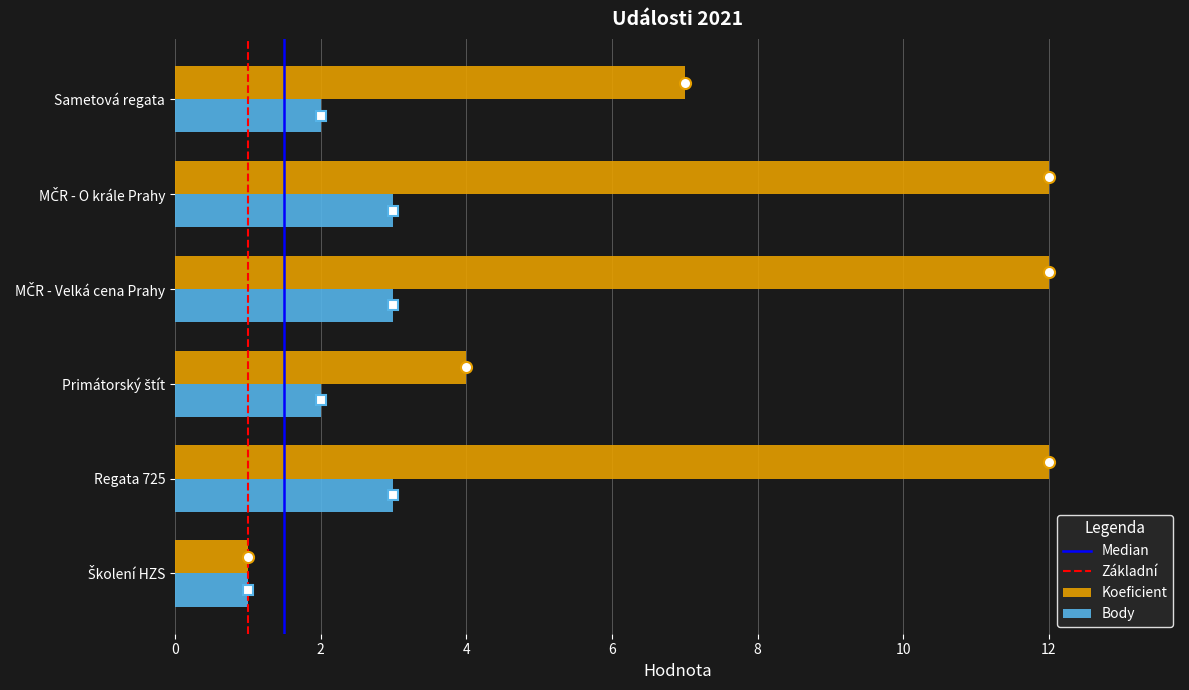

The value of Koeficient at Sametová regata is 7. True or false?

True